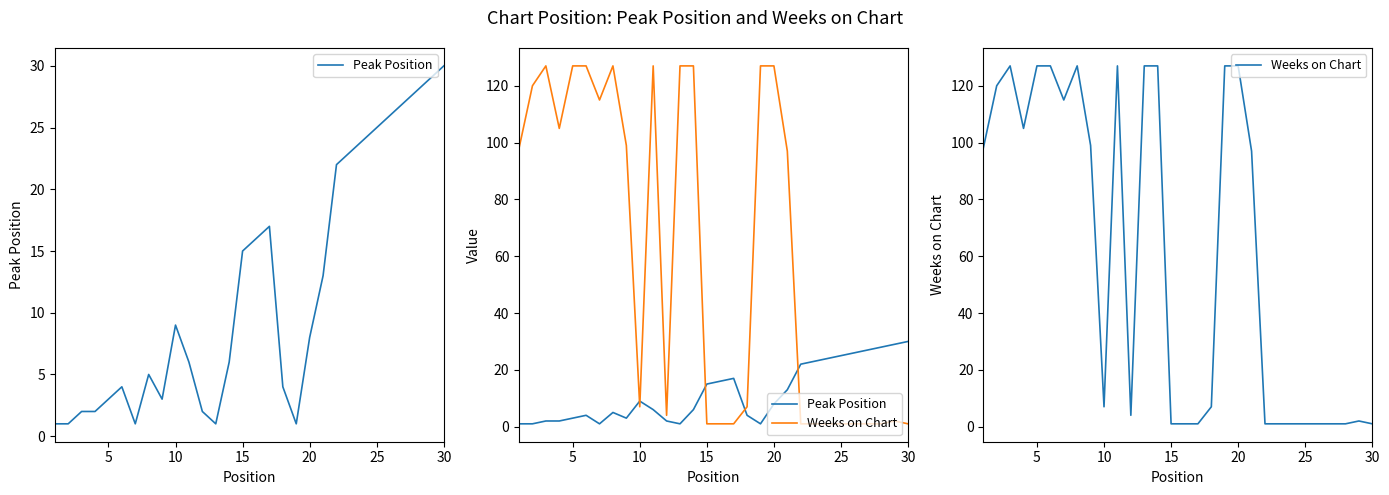

Which series has the largest total across all categories?

Weeks on Chart